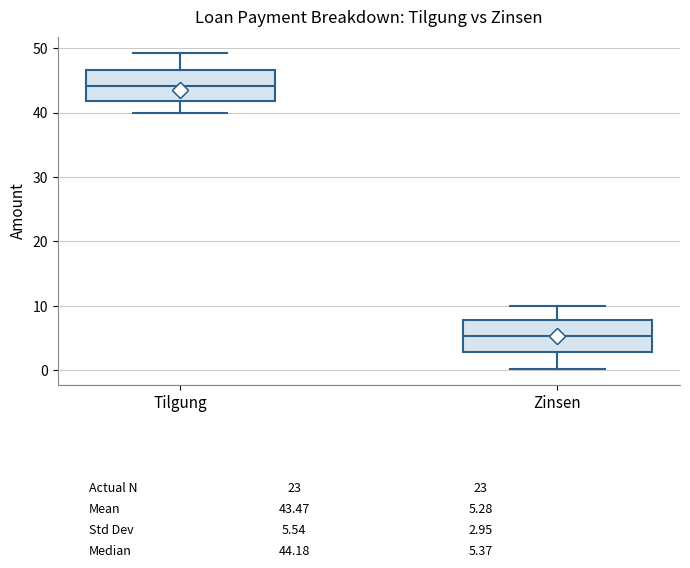

Which box has the lowest median line?

Zinsen